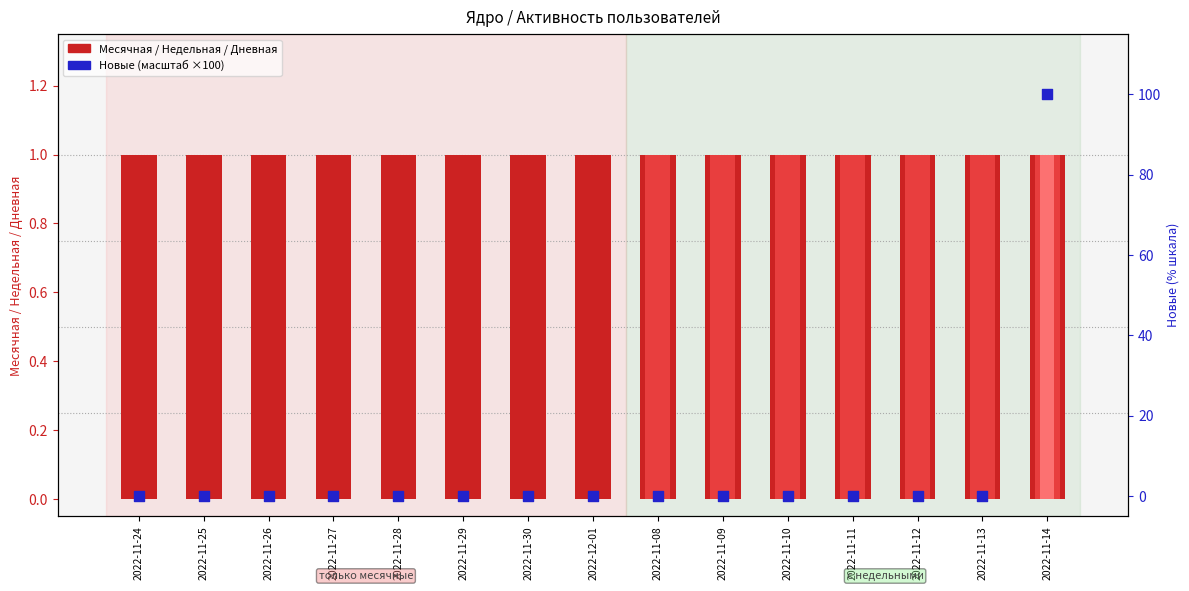

What are all the series names shown in the legend?

Месячная, Недельная, Дневная, Новые (×100%)